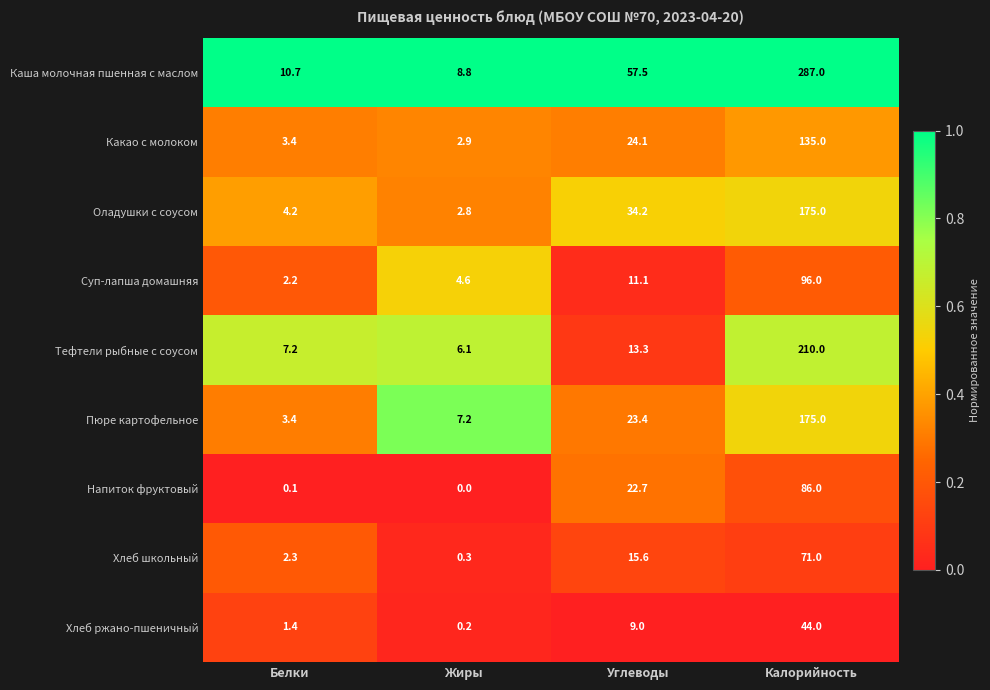

The Каша молочная пшенная с маслом series shows 16.5 at Белки. True or false?

False